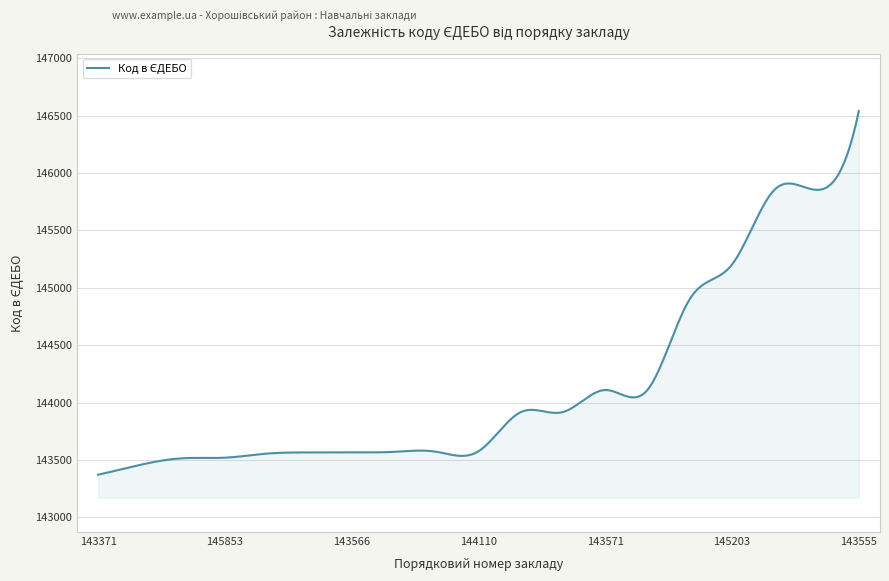

What is the maximum value shown in the chart?

146541.0